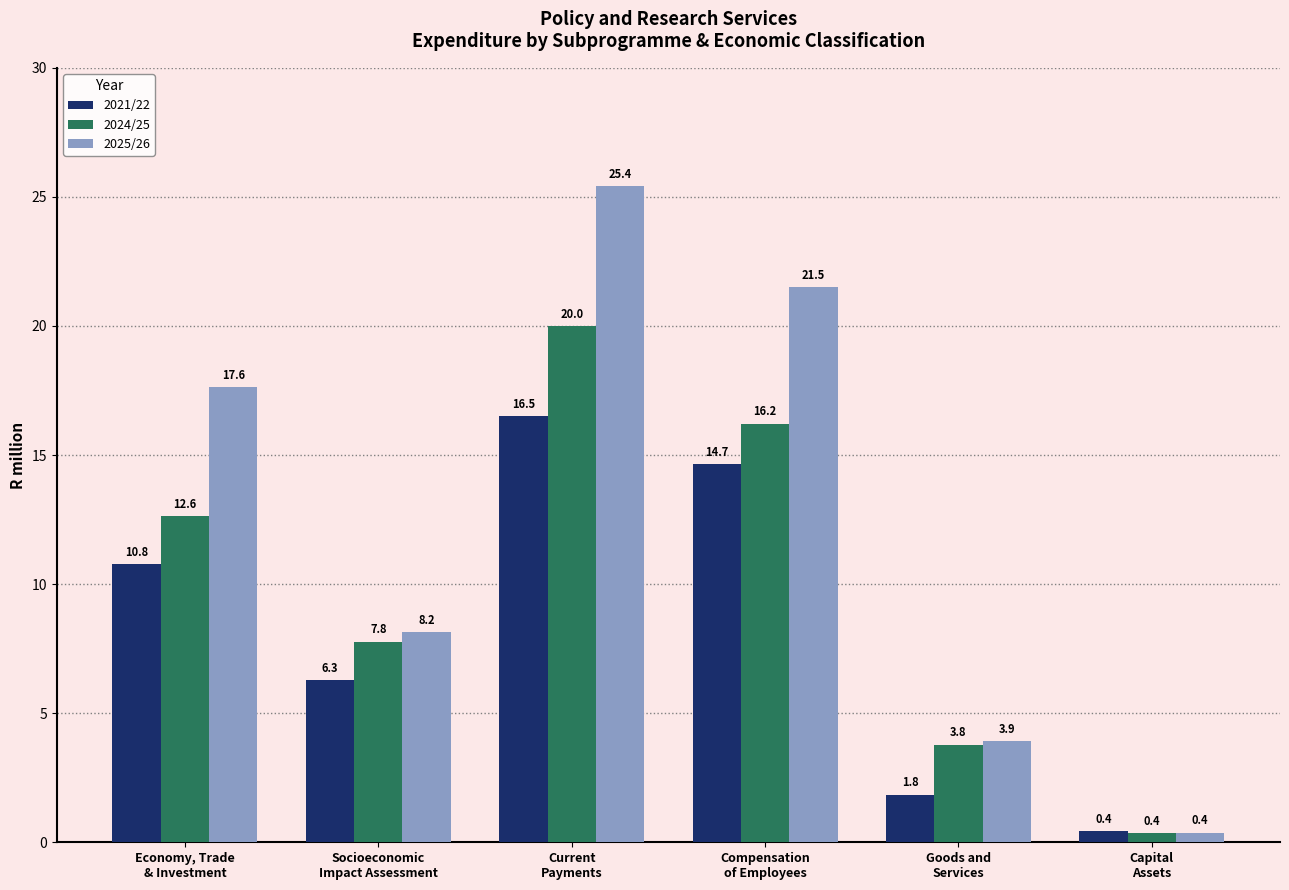

List the labels in order of 2025/26 value, smallest first.

Capital
Assets, Goods and
Services, Socioeconomic
Impact Assessment, Economy, Trade
& Investment, Compensation
of Employees, Current
Payments